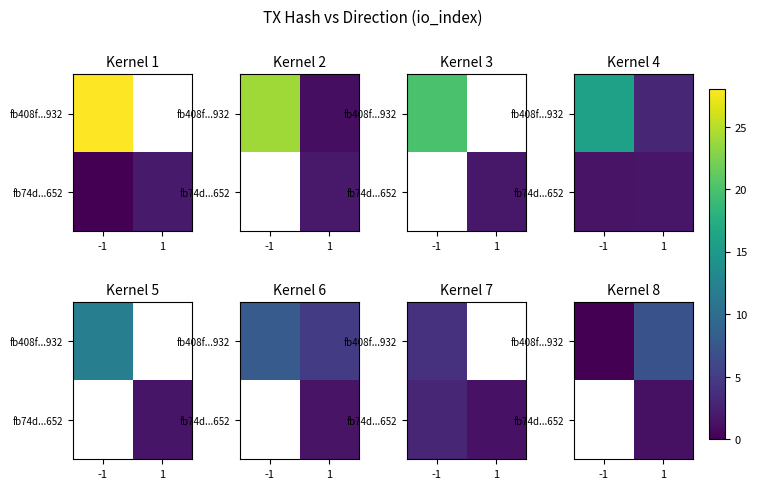

At how many categories does at least one series exceed 2?

1